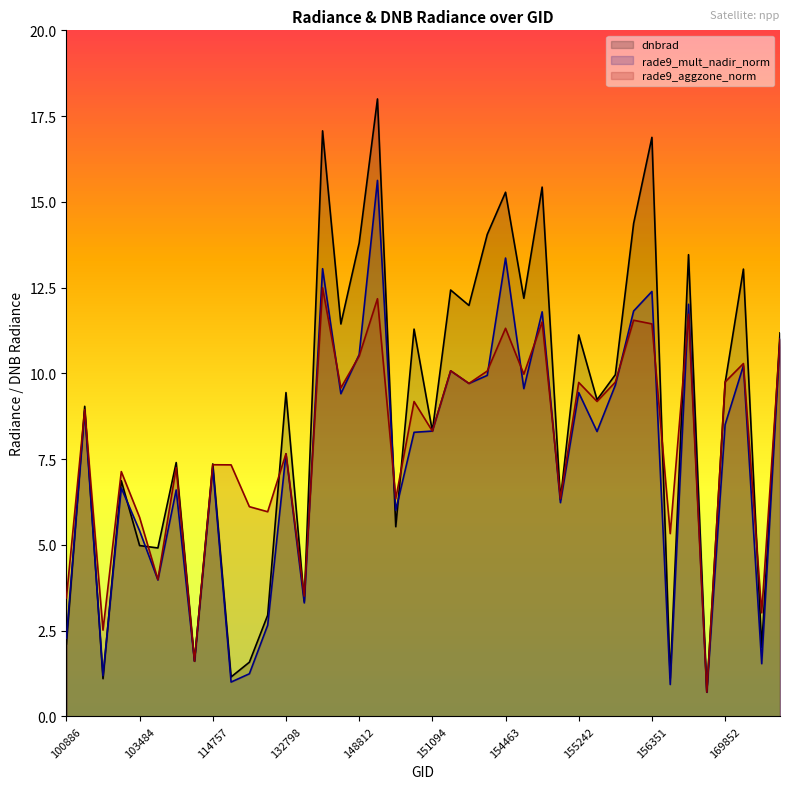

What is the difference between the highest and lowest values at 151274?

2.4